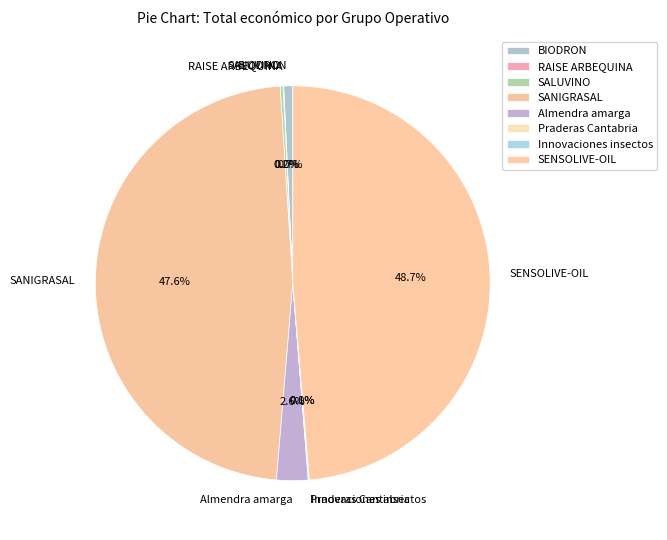

How much of the chart is everything except SENSOLIVE-OIL?

51.3%